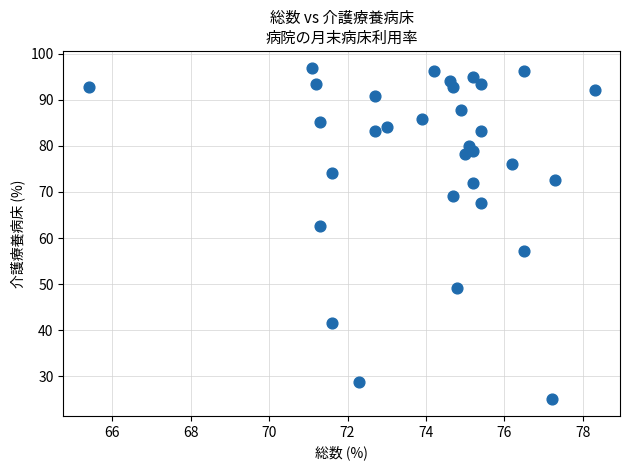

What is the range of Y values (max minus min)?

72.0